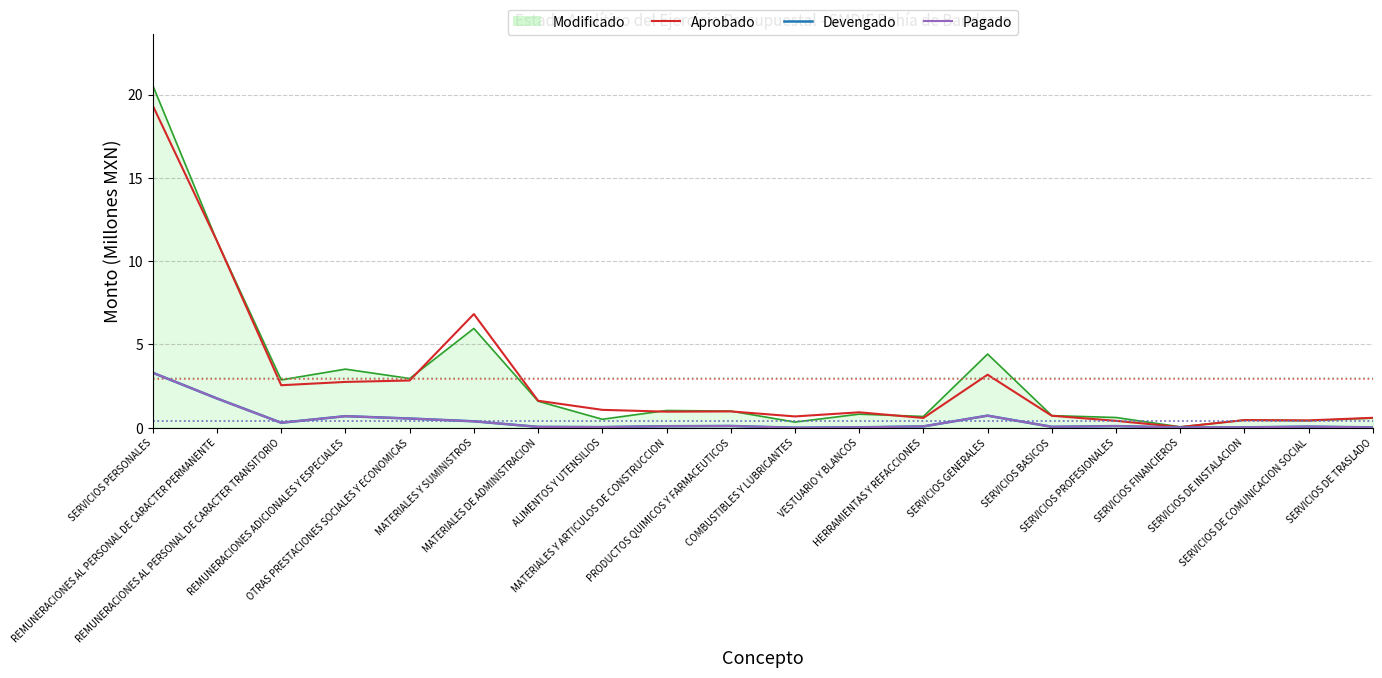

What is the total value across all series at MATERIALES Y ARTICULOS DE CONSTRUCCION?

1.1